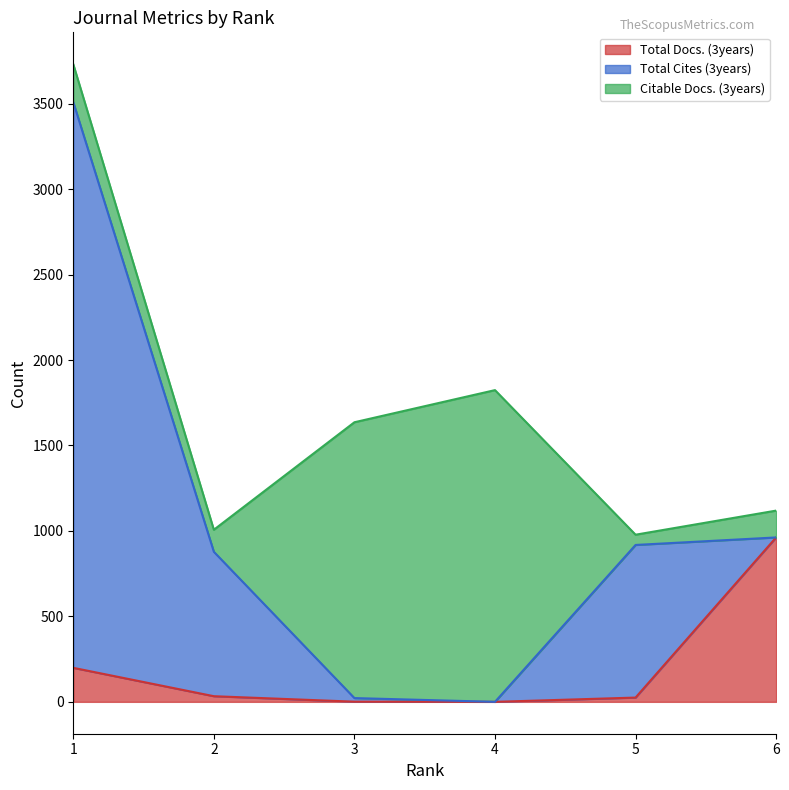

The Total Docs. (3years) series shows 17 at 2. True or false?

False